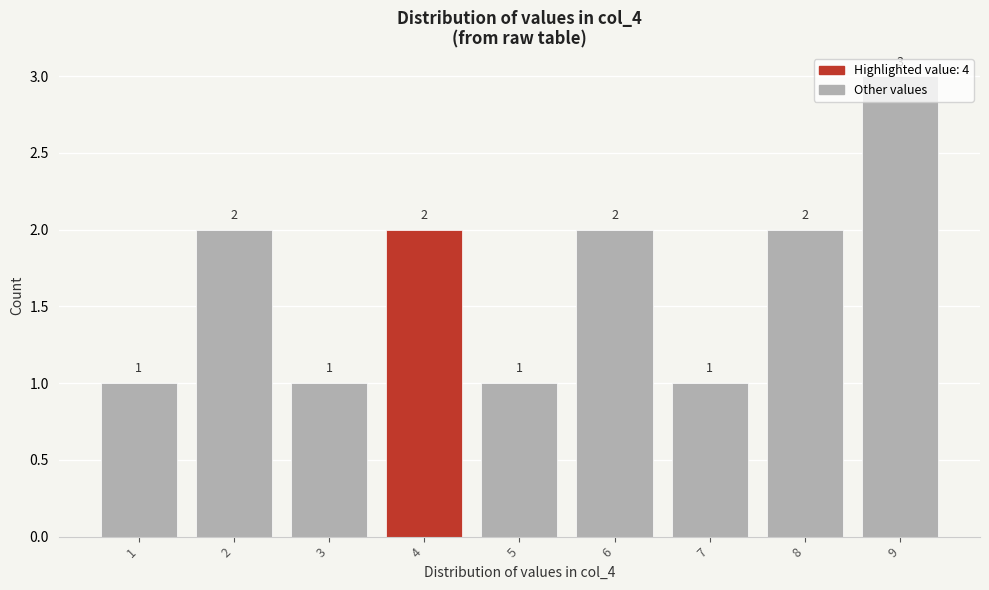

What is the value of the 9th bar from the left?

3